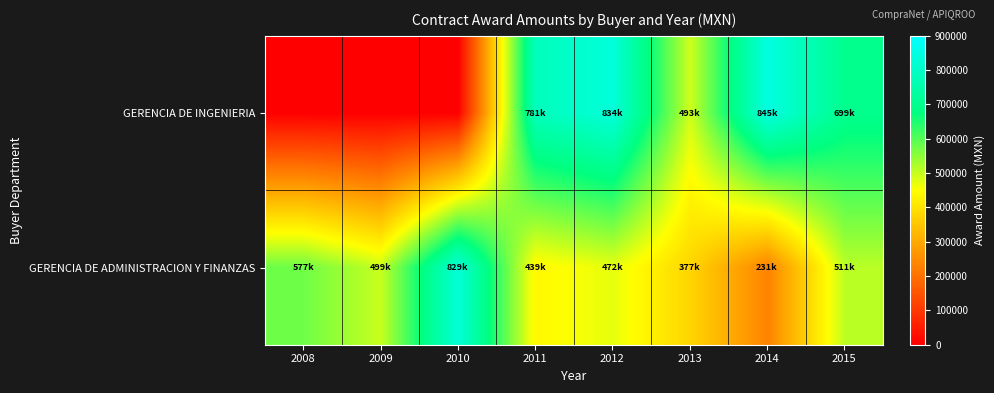

Reading left to right, list all the values displayed in this chart.

GERENCIA DE INGENIERIA: 2008=0.0	2009=0.0	2010=0.0	2011=780532.0	2012=833536.2	2013=493430.0	2014=844890.2	2015=699397.1
GERENCIA DE ADMINISTRACION Y FINANZAS: 2008=577057.6	2009=498627.3	2010=829000.0	2011=438885.0	2012=472432.4	2013=377162.7	2014=231483.2	2015=511206.9